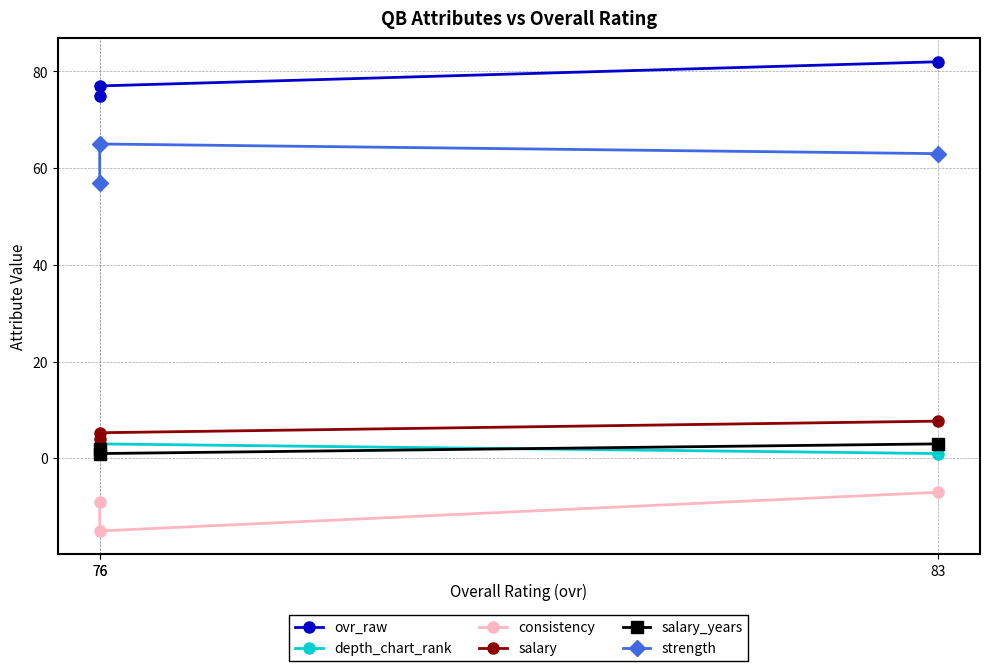

At which label is consistency closest to -11?

76